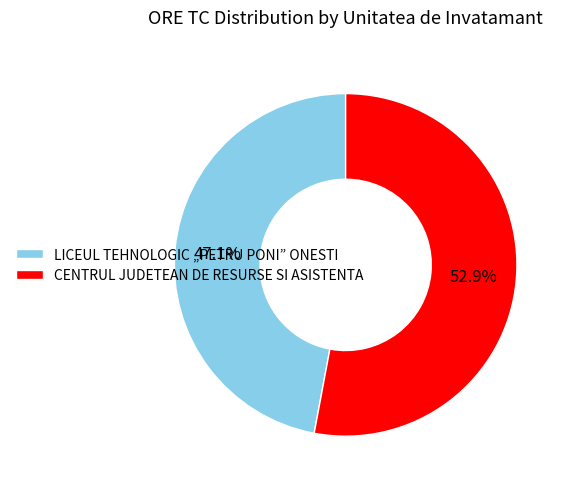

Do CENTRUL JUDETEAN DE RESURSE SI ASISTENTA and LICEUL TEHNOLOGIC „PETRU PONI” ONESTI together represent more than half of the pie?

Yes